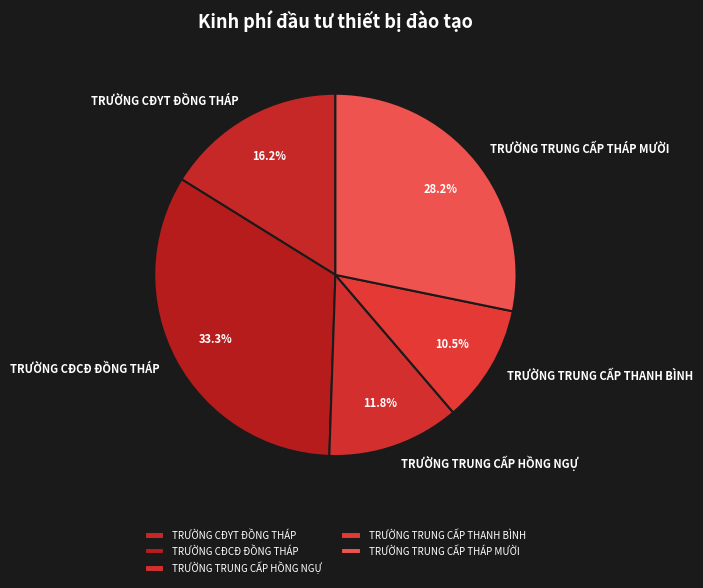

Which slice is the smallest?

TRƯỜNG TRUNG CẤP THANH BÌNH